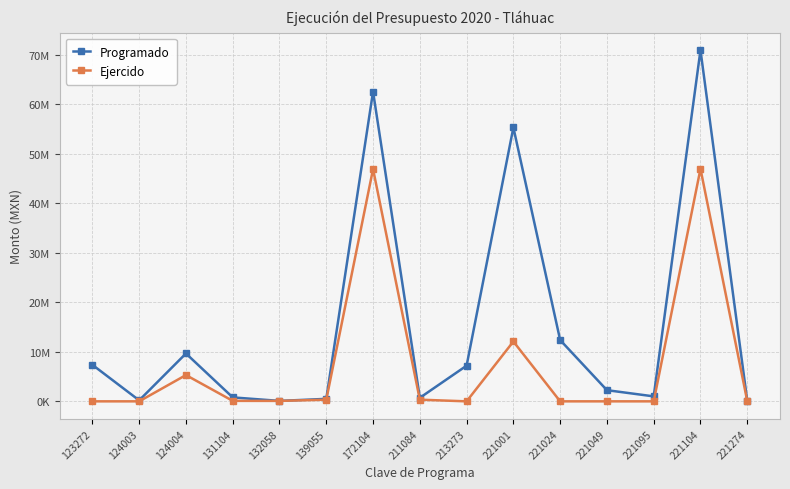

Reading left to right, what are all the values shown in this chart?

Programado: 7377027	200000	9667334	800000	90000	502812	62565349	714488	7205880	55323254	12380340	2256180	1004963	70934967	126000
Ejercido: 0	0	5307762	98397	89970	331050	46923502	337588	0	12091205	0	0	0	46966751	58530